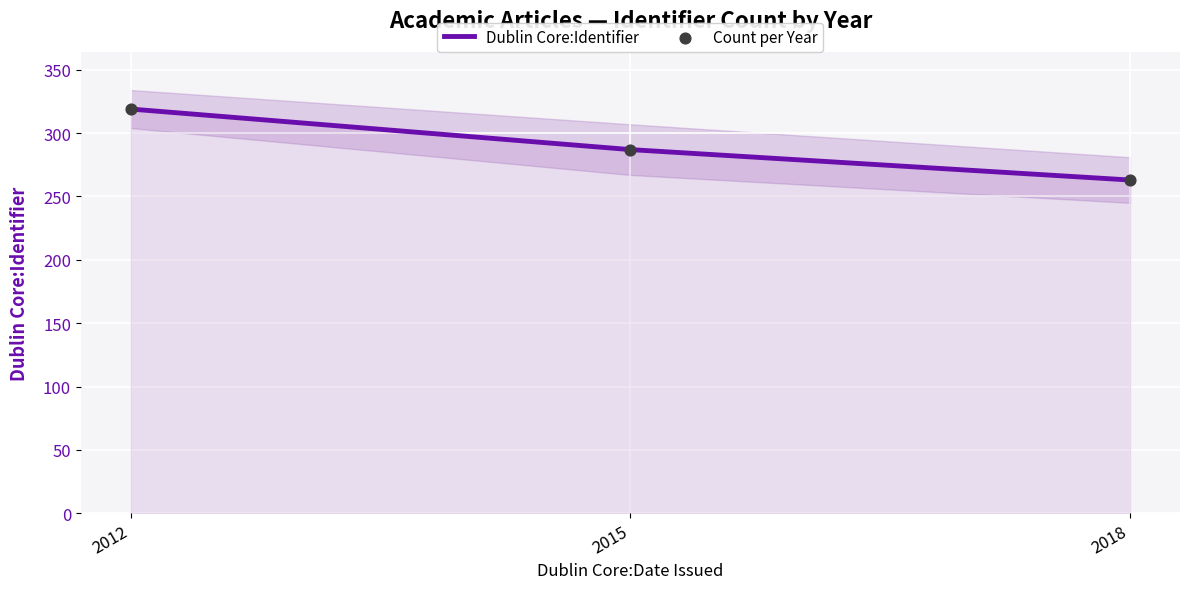

Which series has the largest Y range (max minus min)?

Dublin Core:Identifier